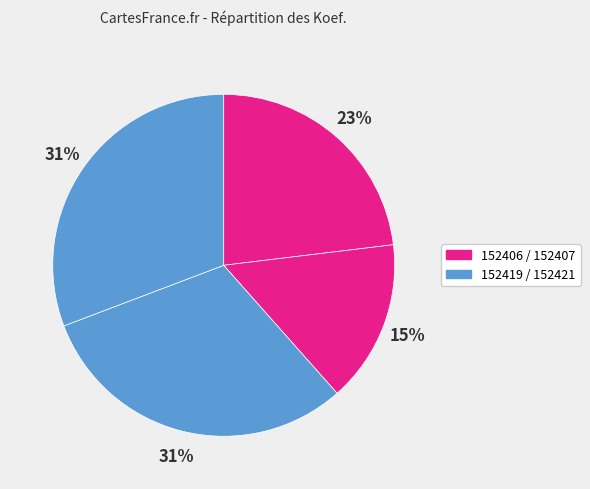

How many segments does this pie chart have?

4